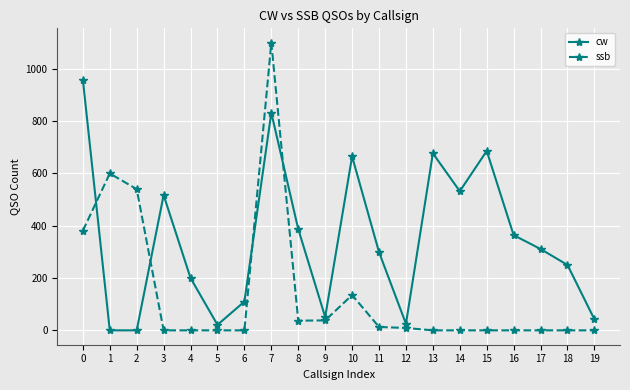

How many series are shown in this chart?

2